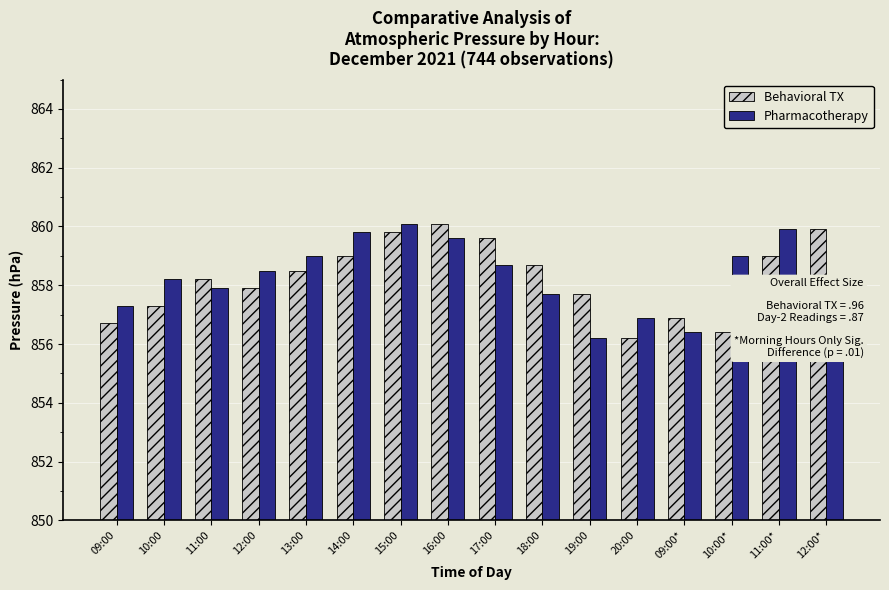

At how many categories does at least one series exceed 856?

16